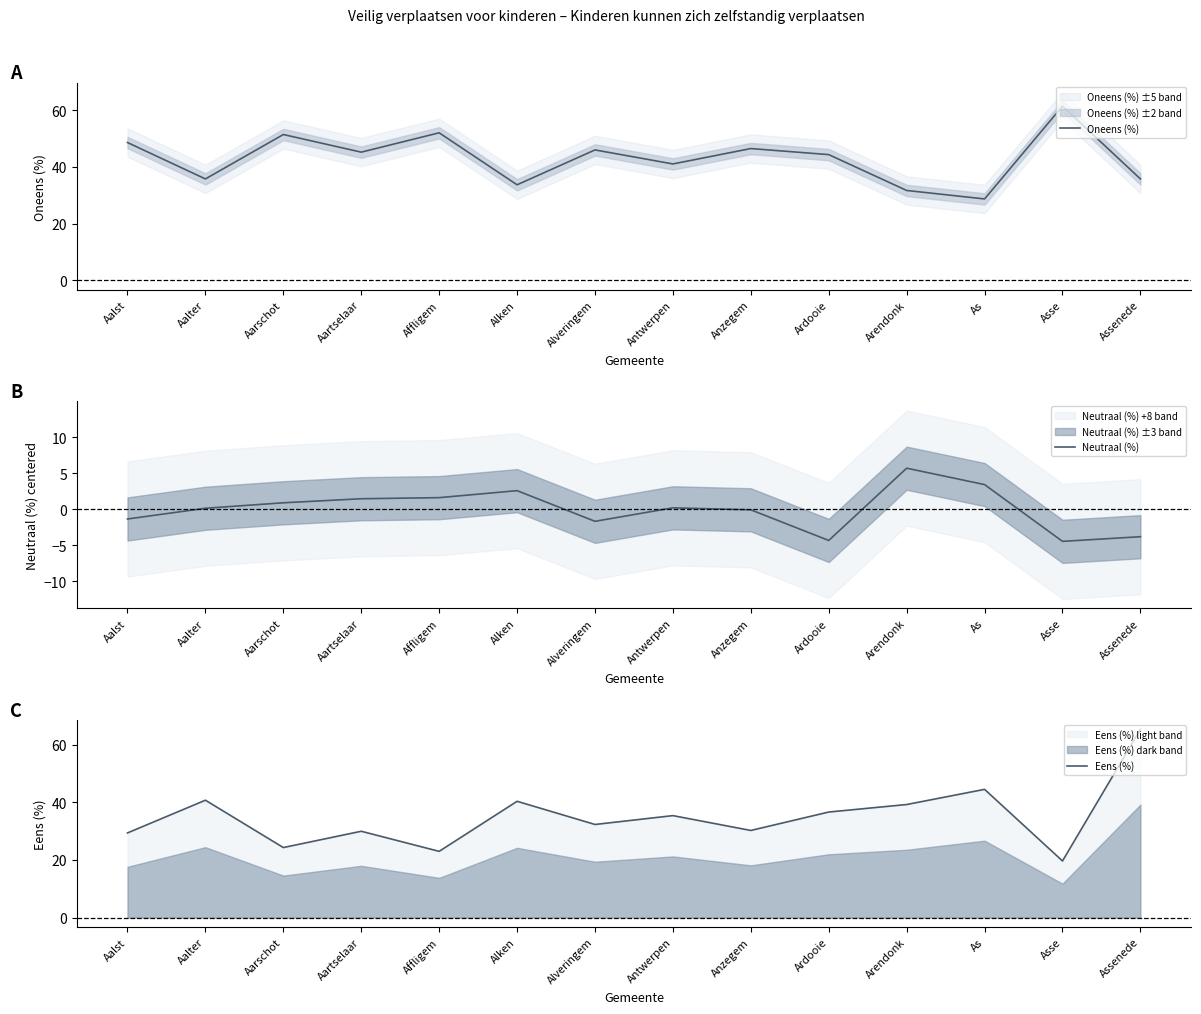

What is the spread (max minus min) of values at Anzegem?

46.5